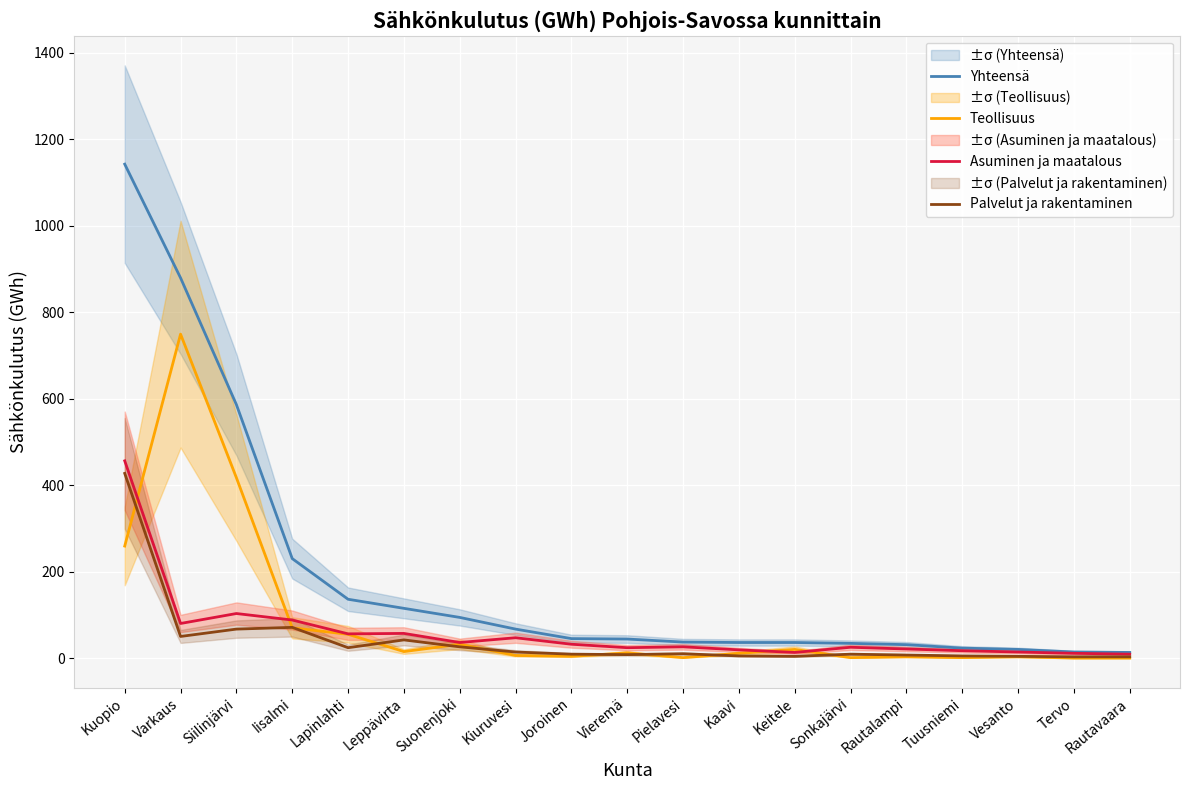

The value of Palvelut ja rakentaminen at Varkaus is 50. True or false?

True